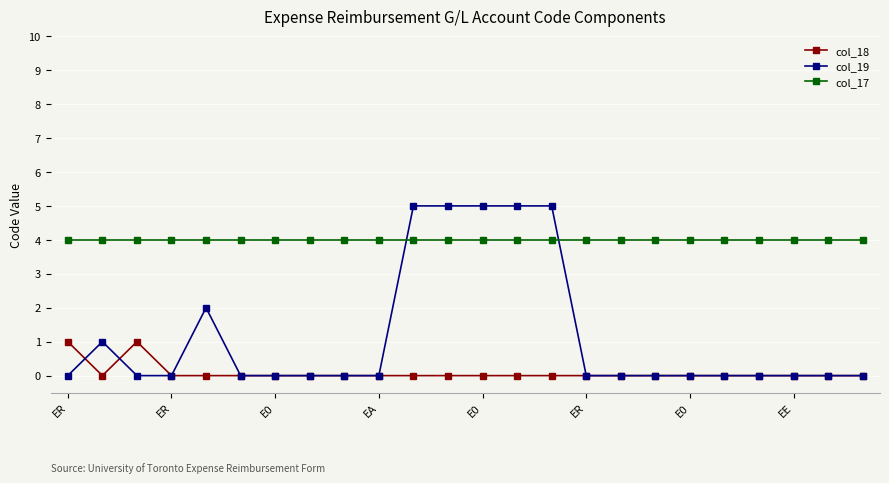

How many lines are shown in the chart?

3